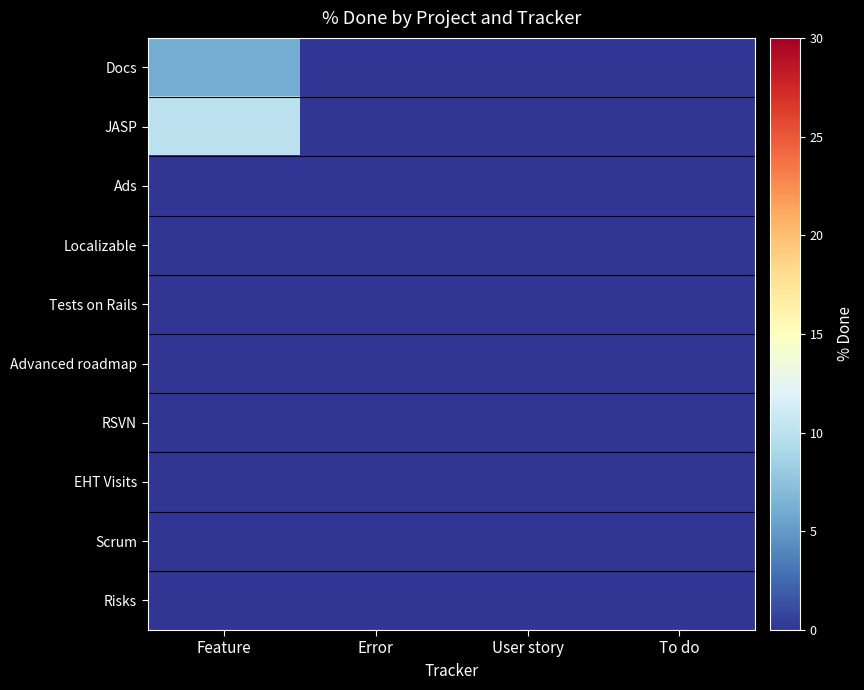

Between User story and Error, which is larger?

User story